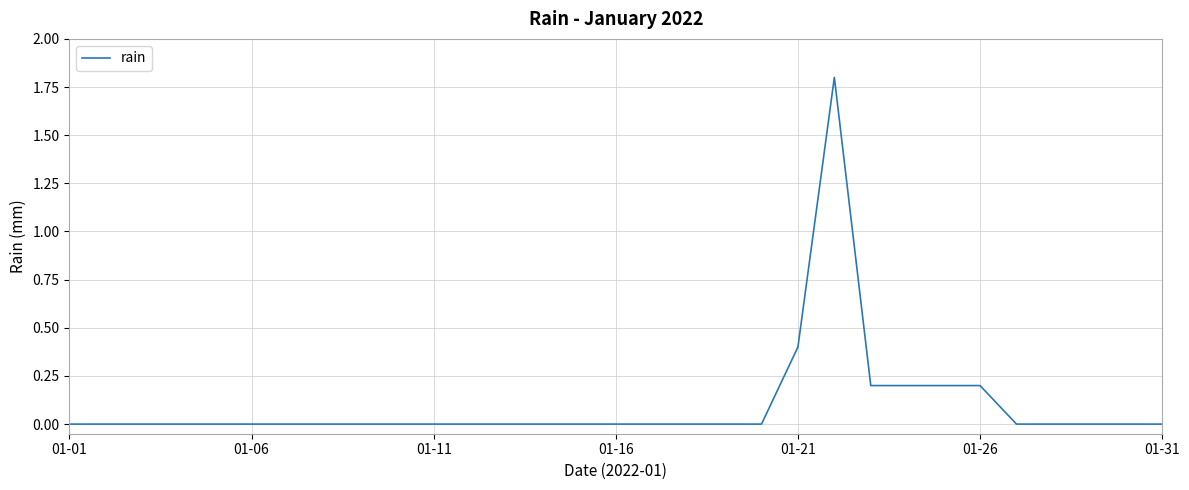

What is the difference between the maximum and minimum values?

1.8